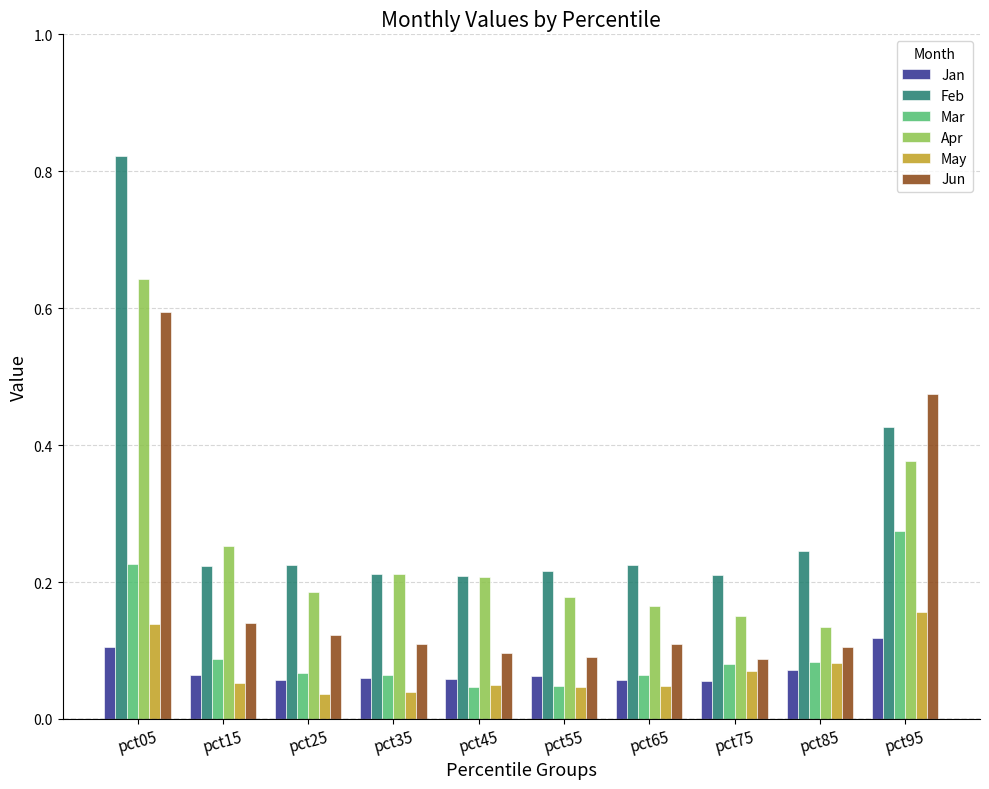

At which category is the sum across all series the highest?

pct05